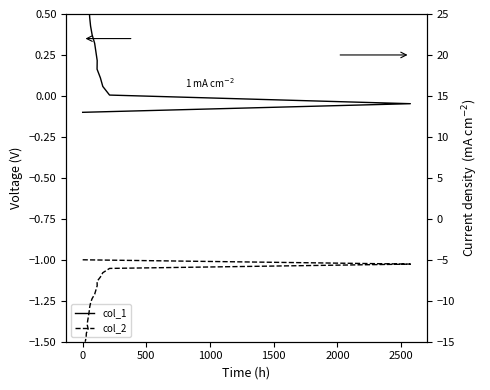

What is the difference between the maximum and minimum values in the col_1 series?

1.0